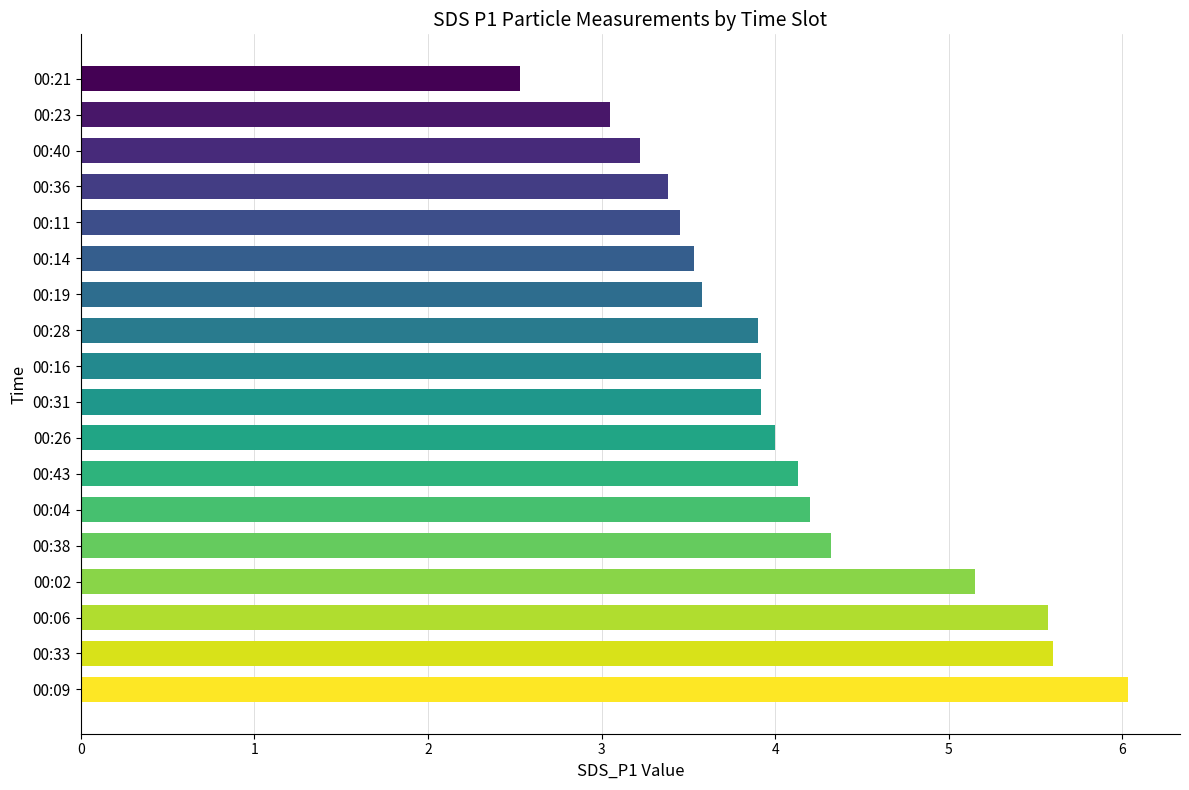

Is it true that the value at 00:14 is 5.3?

False